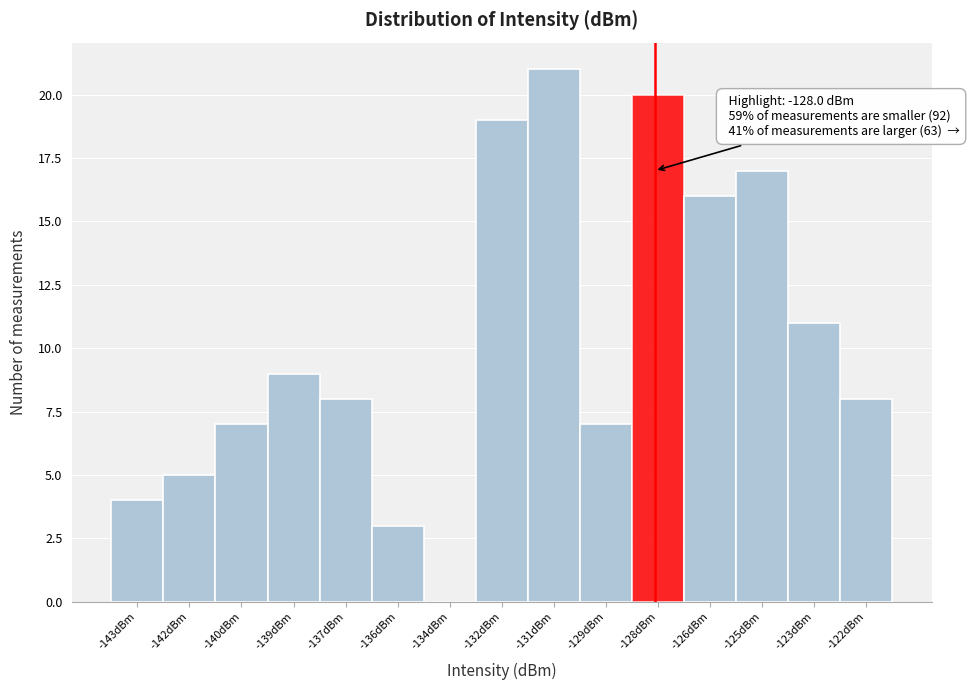

Reading left to right, list all the values displayed in this chart.

-143dBm=4	-142dBm=5	-140dBm=7	-139dBm=9	-137dBm=8	-136dBm=3	-134dBm=0	-132dBm=19	-131dBm=21	-129dBm=7	-128dBm=20	-126dBm=16	-125dBm=17	-123dBm=11	-122dBm=8